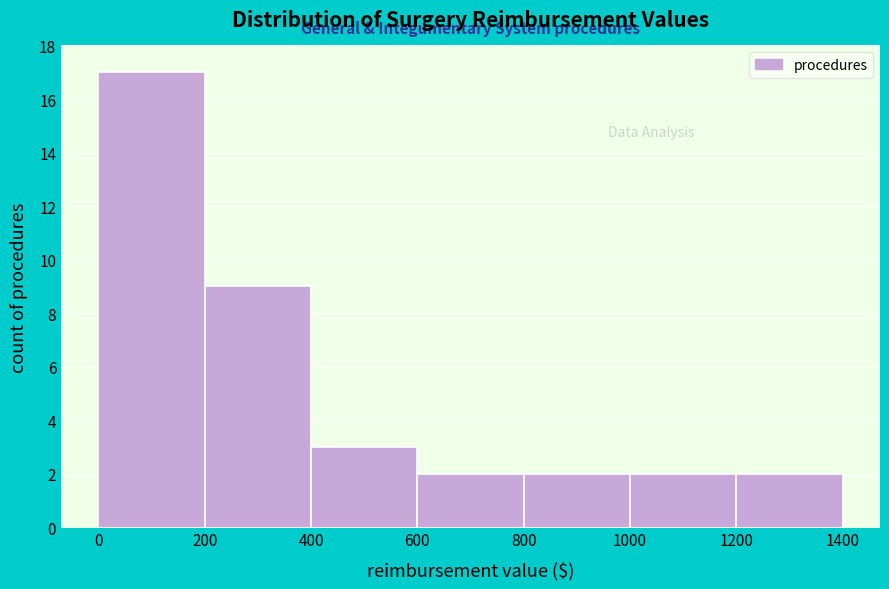

Over which range of the x-axis is the bar tallest?

0 to 200